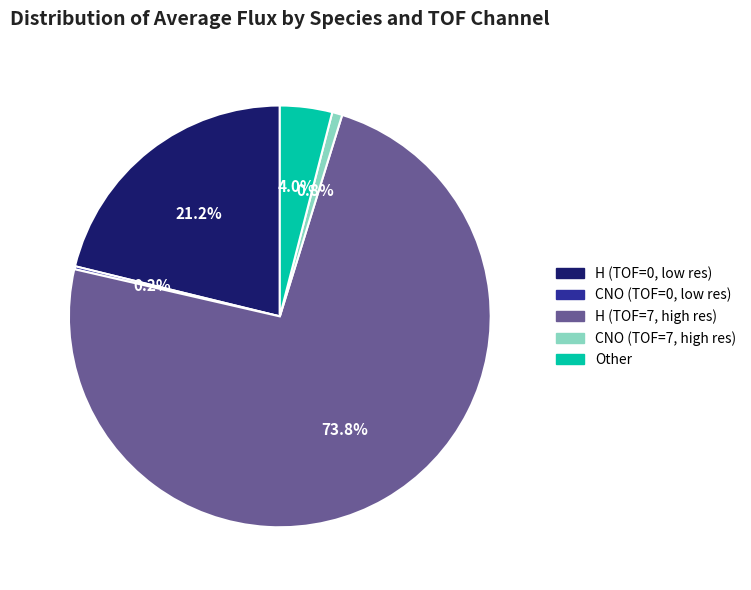

Which slice is the largest?

H (TOF=7, high res)